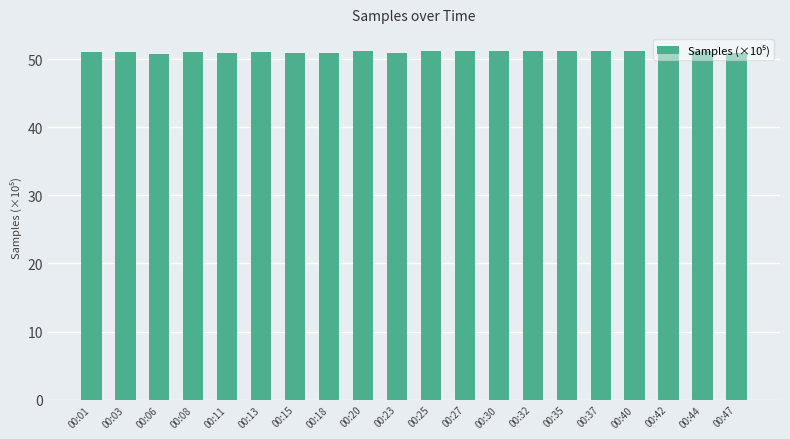

Are the bars horizontal?

No